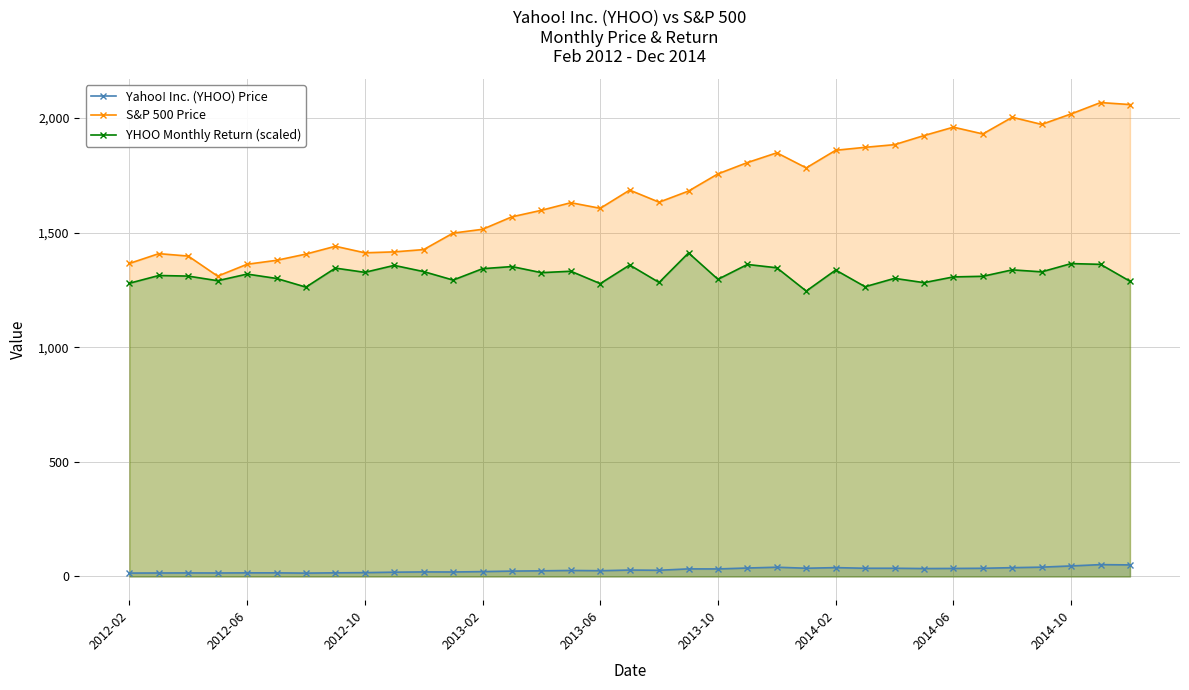

True or false: Yahoo! Inc. (YHOO) Price has more than 1 interior local peaks.

True